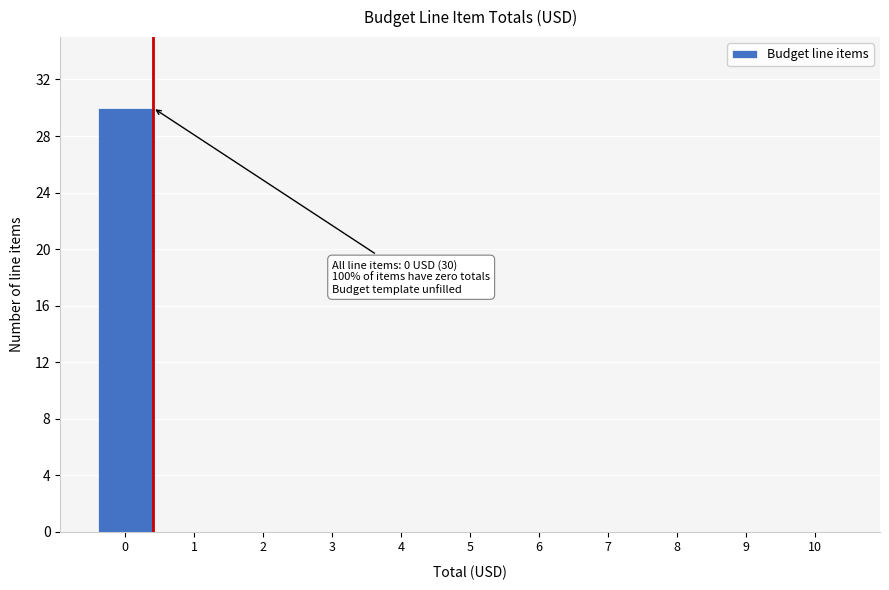

Reading left to right, list all the values displayed in this chart.

0=30	1=0	2=0	3=0	4=0	5=0	6=0	7=0	8=0	9=0	10=0